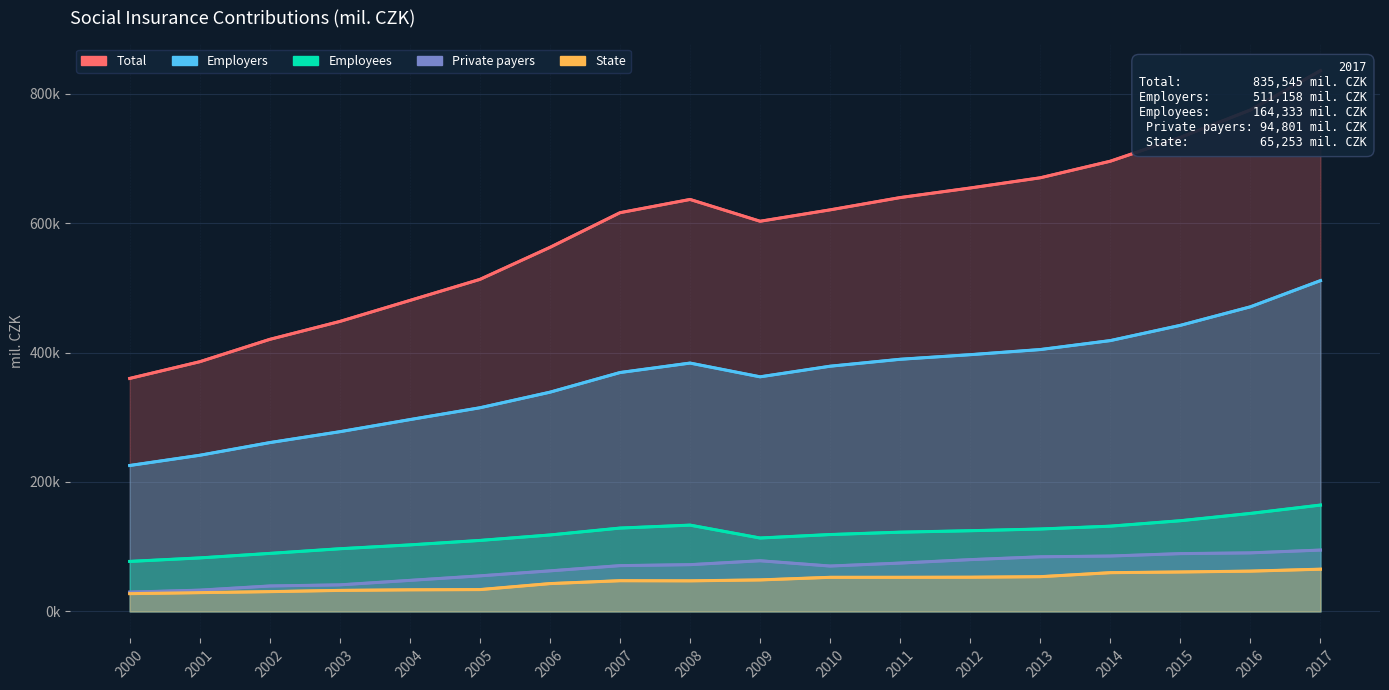

How many lines are shown in the chart?

5